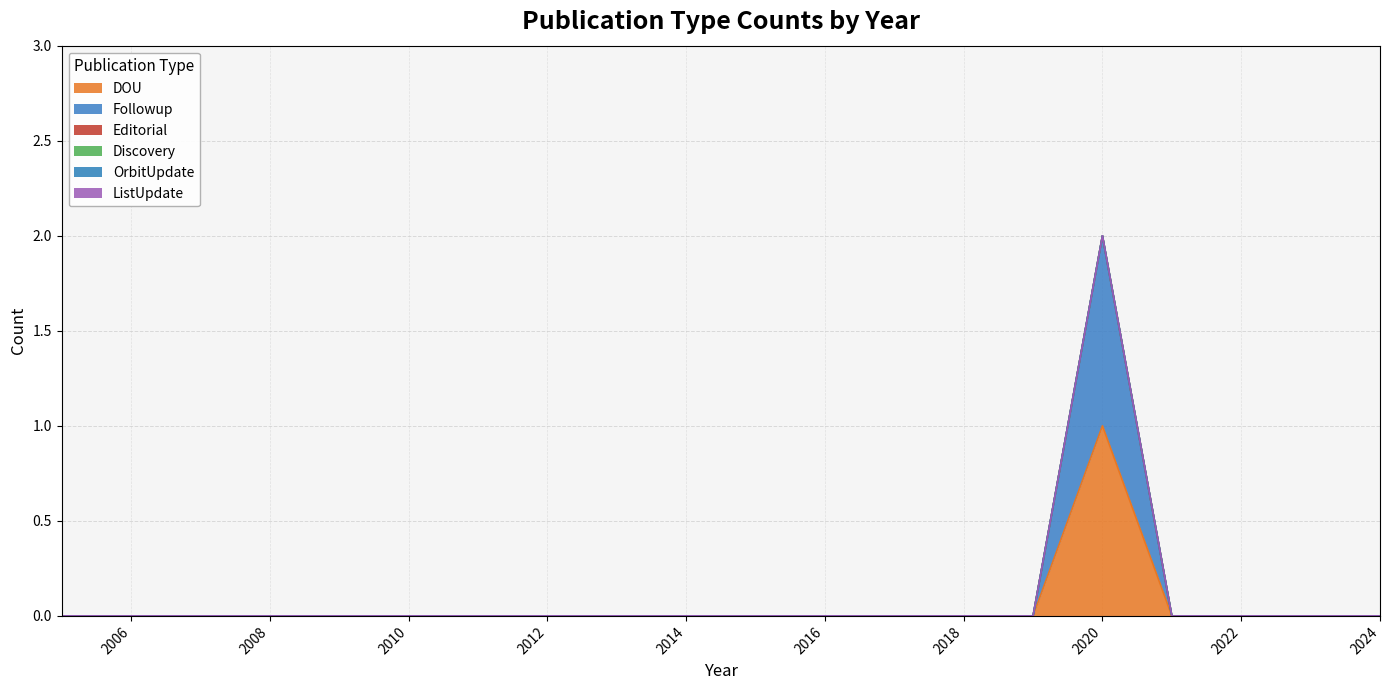

Which category has the highest value in the Editorial series?

2024